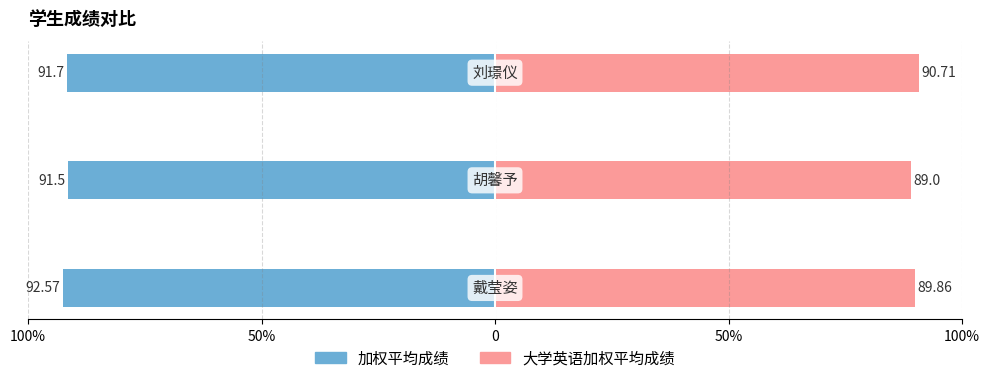

What value does the 加权平均成绩 series have at 100%?

-92.6